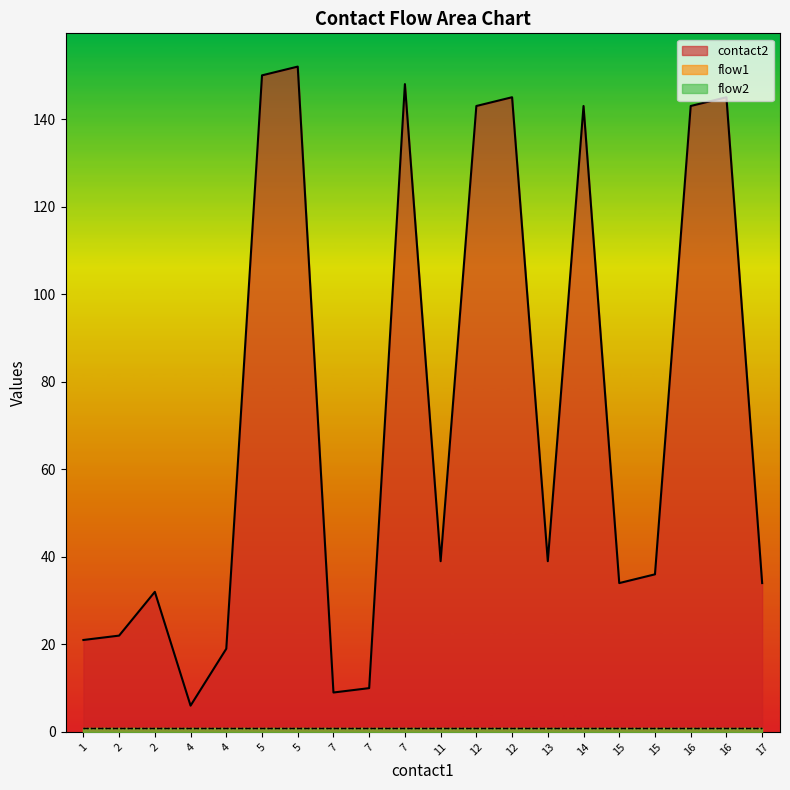

What is the difference between the contact2 values at 7 and 4?

129